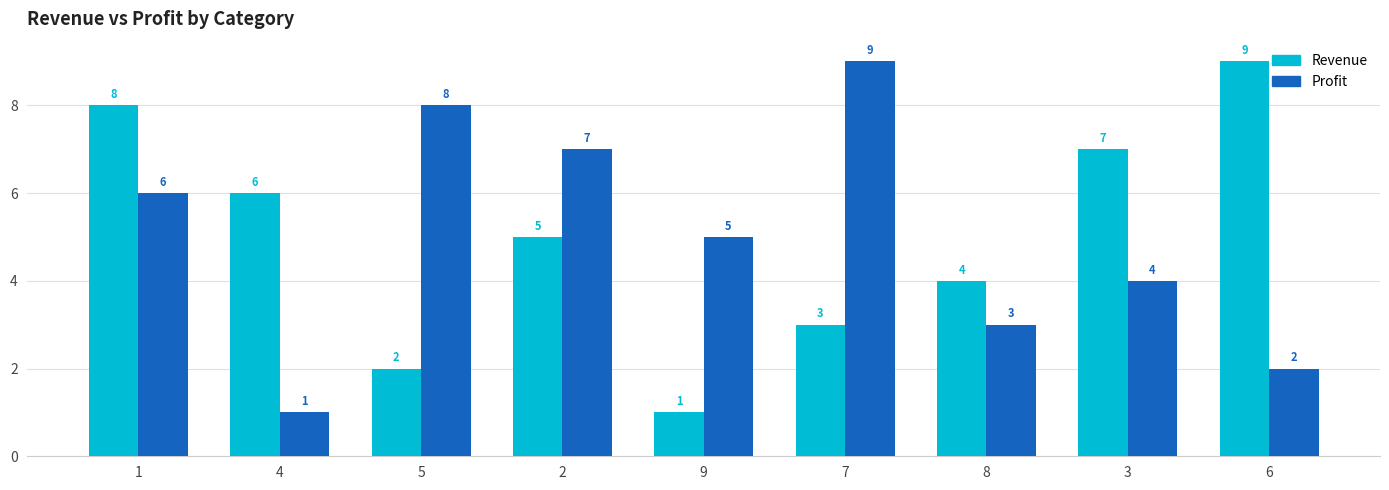

The Profit series shows 6 at 3. True or false?

False